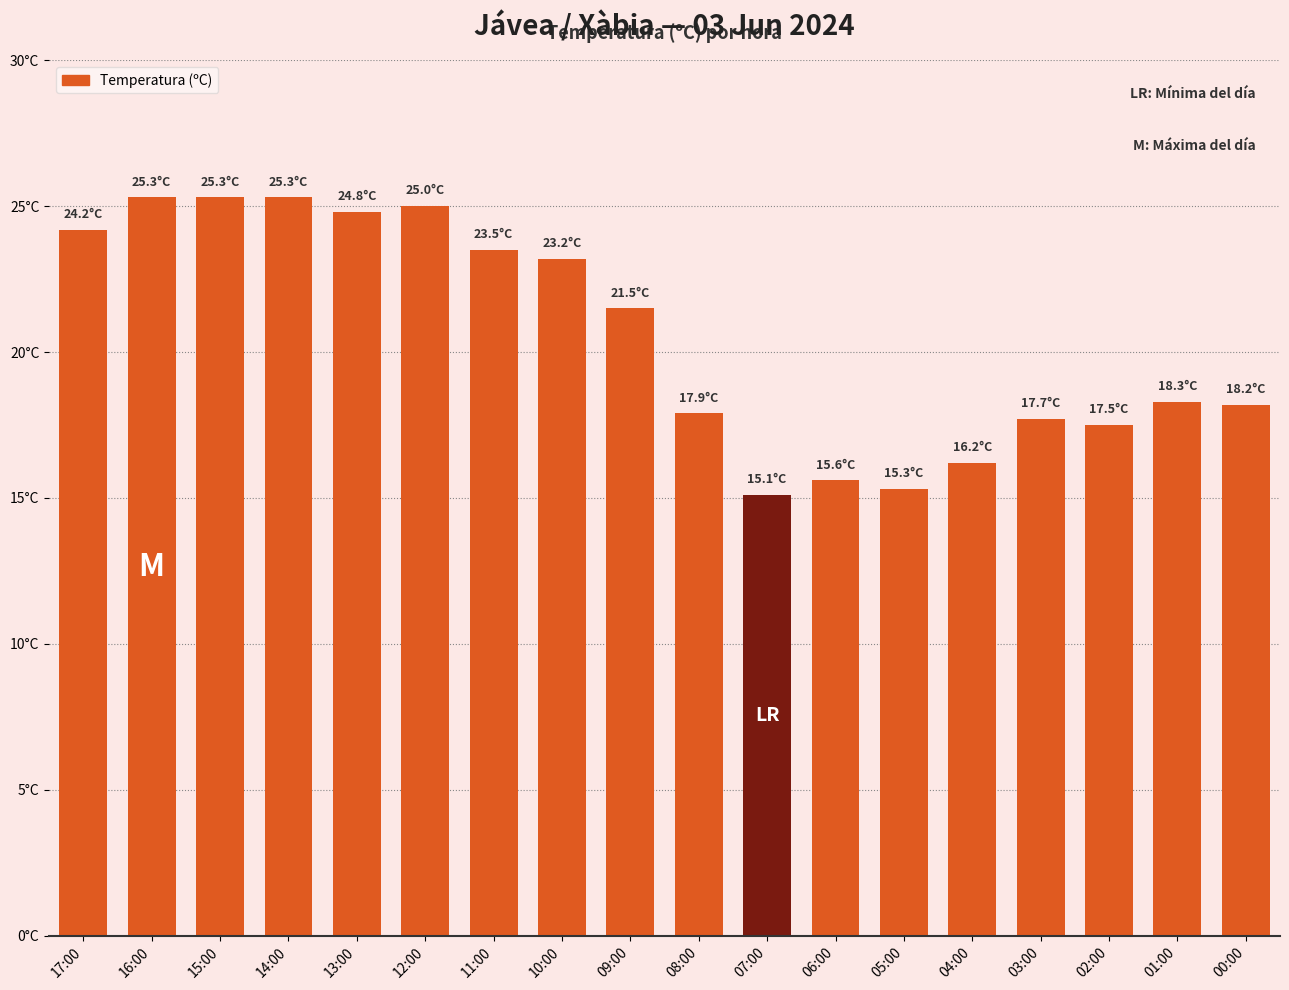

What is the average value?

20.5